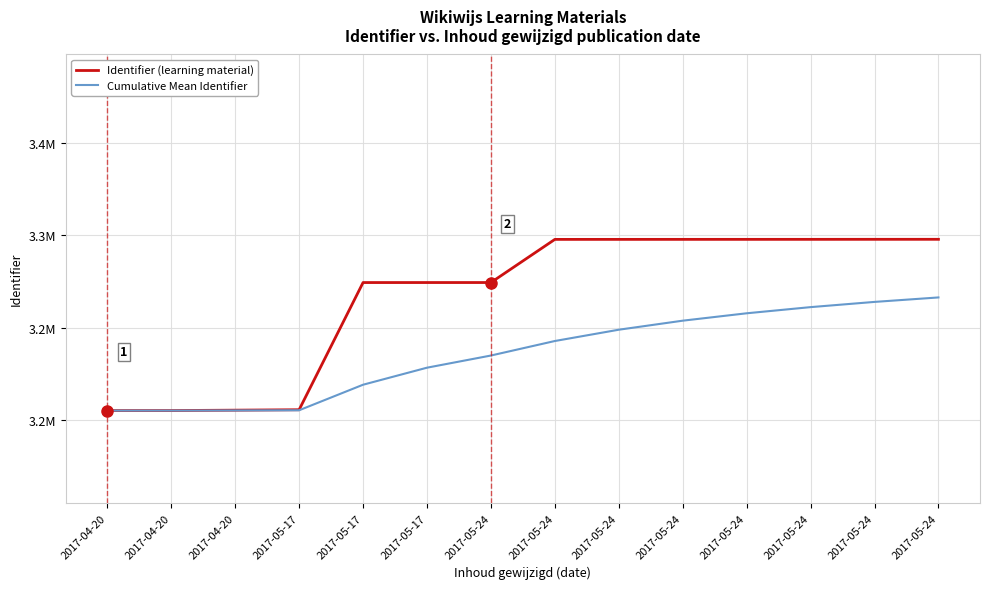

Which has a higher value, 2017-05-24 or 2017-05-24?

2017-05-24